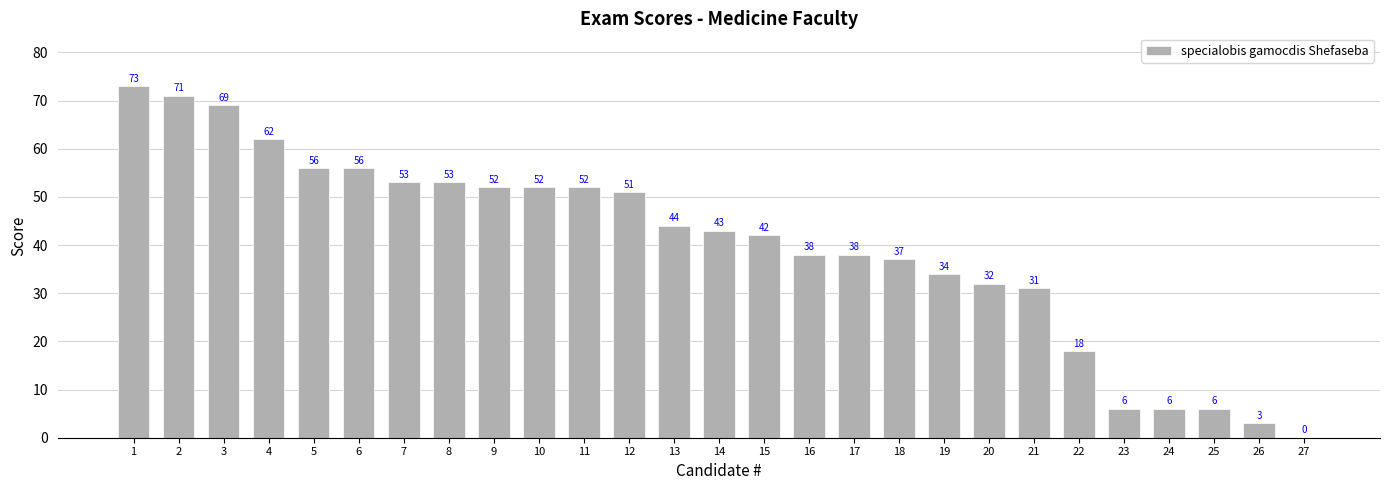

What is the sum of all values?

1078